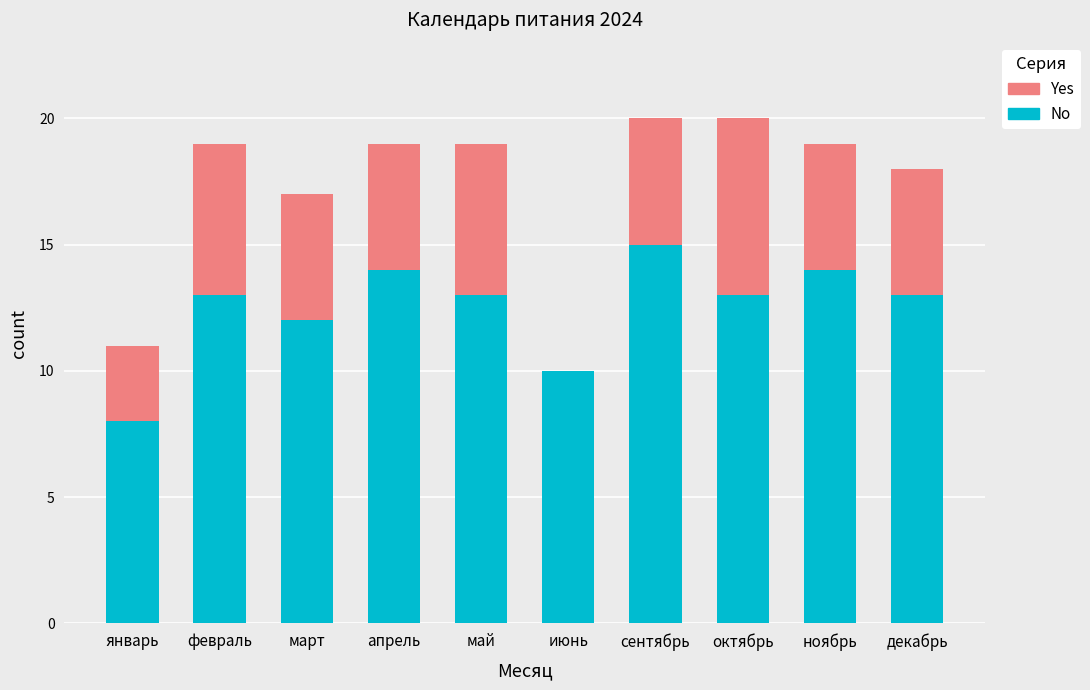

What is the total value across all series at апрель?

19